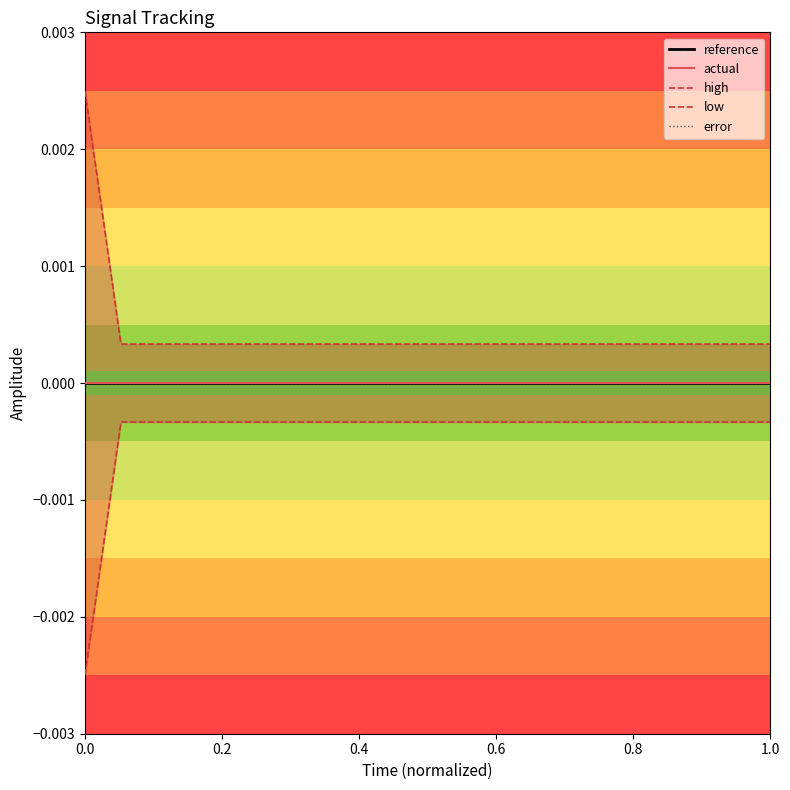

True or false: actual and low cross at least once.

False